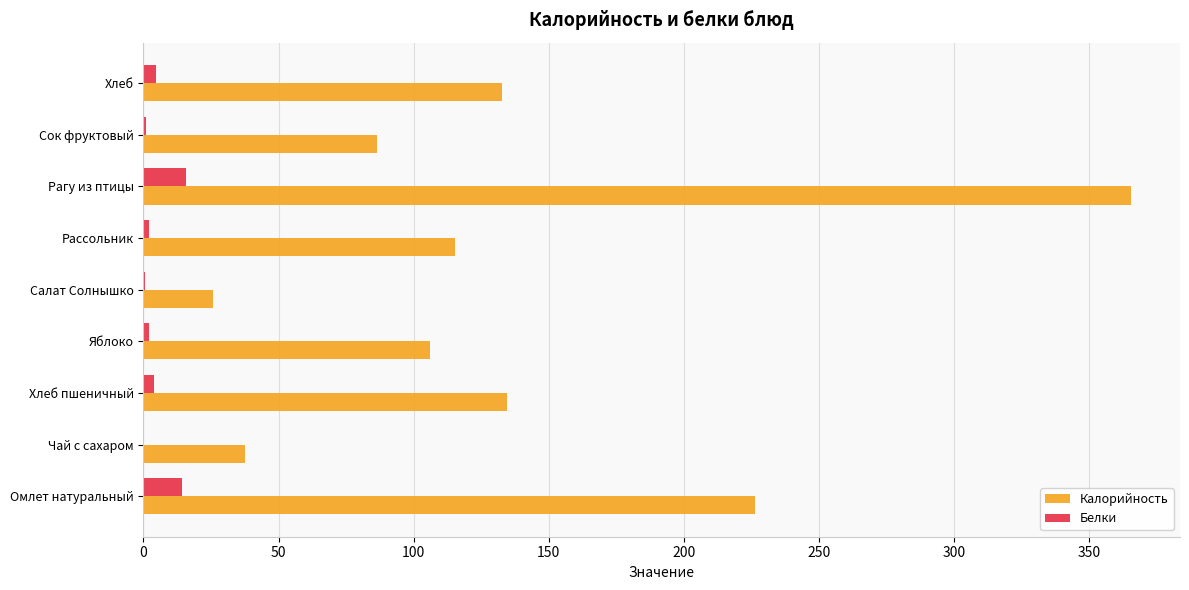

Which series has the widest spread of values?

Калорийность